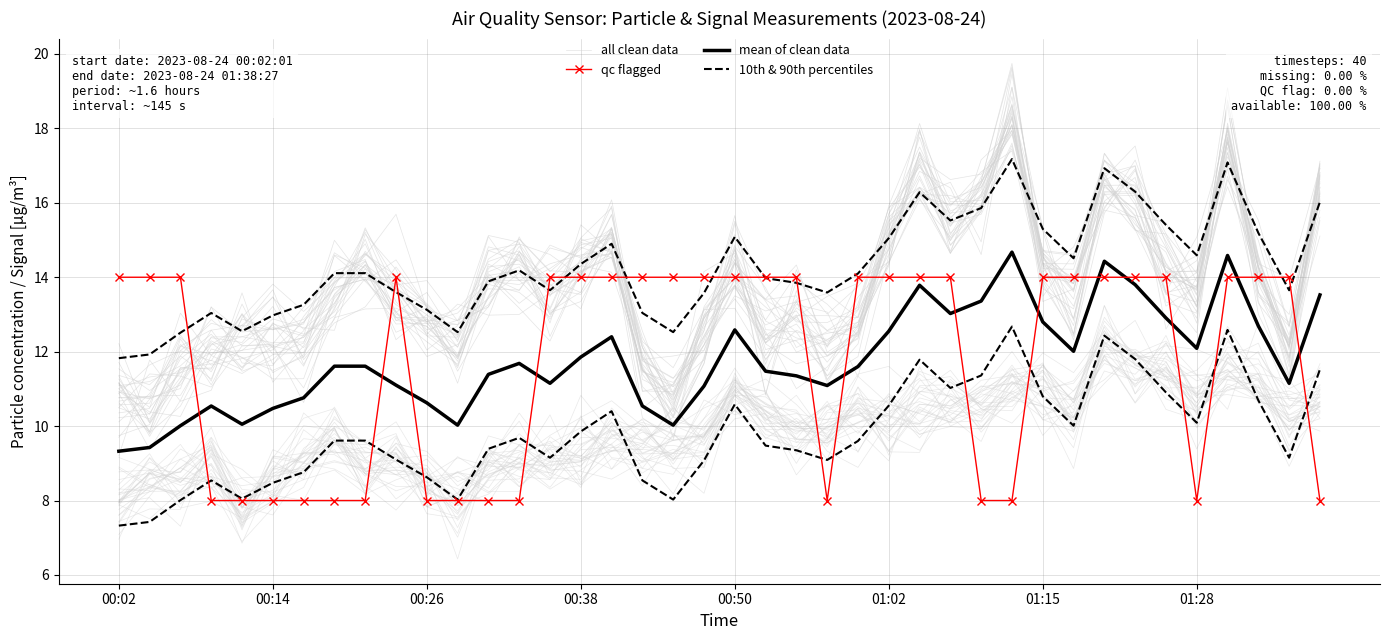

At which category does all clean data reach its first local valley?

00:14